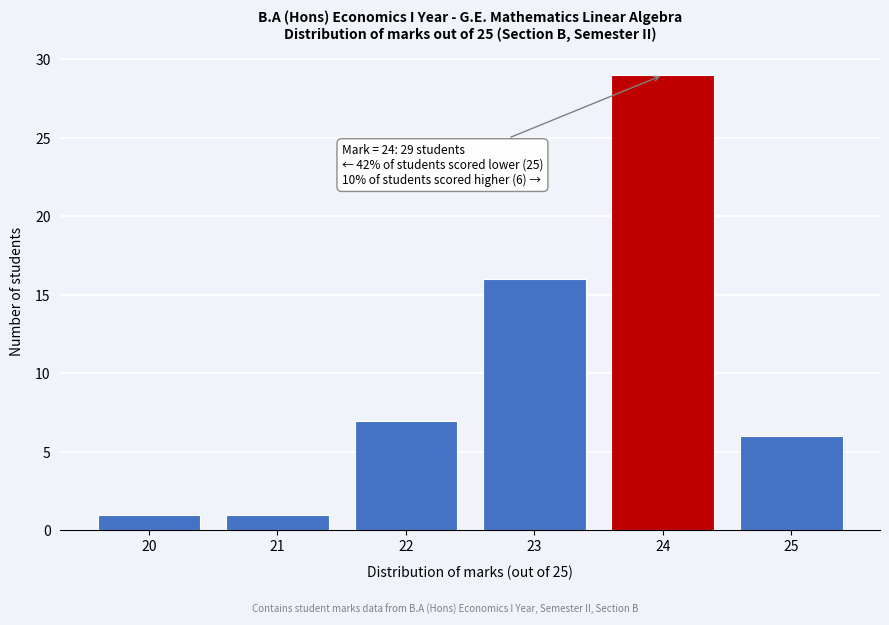

Which range on the x-axis has the tallest bar?

23.5 to 24.5